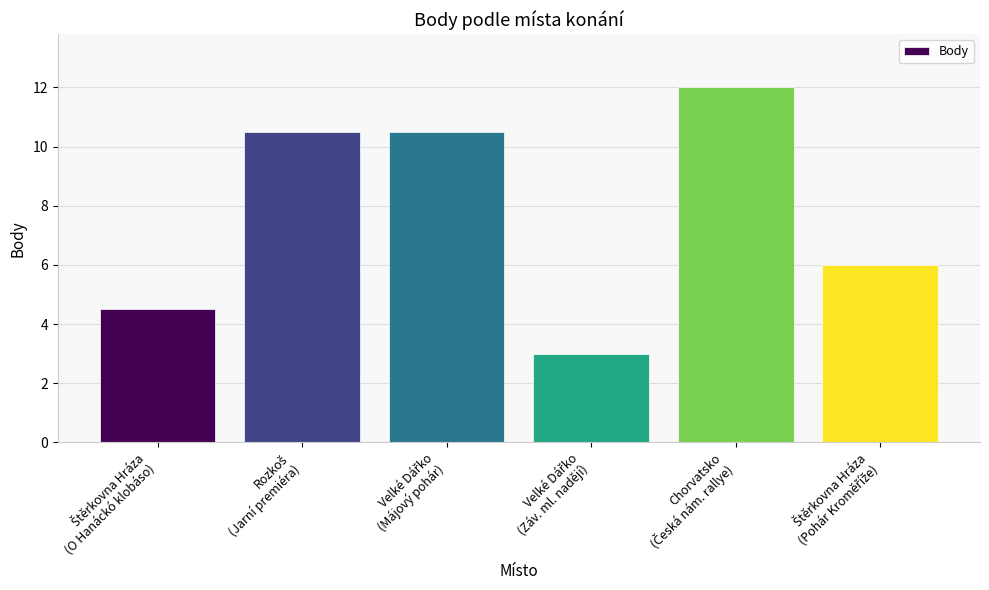

What is the smallest value displayed?

3.0